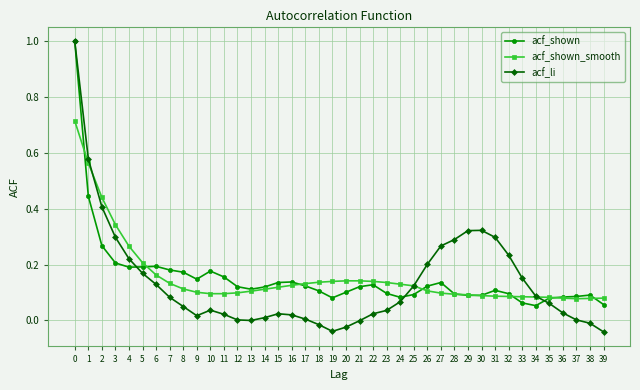

The acf_li series shows 0.0 at 15. True or false?

True